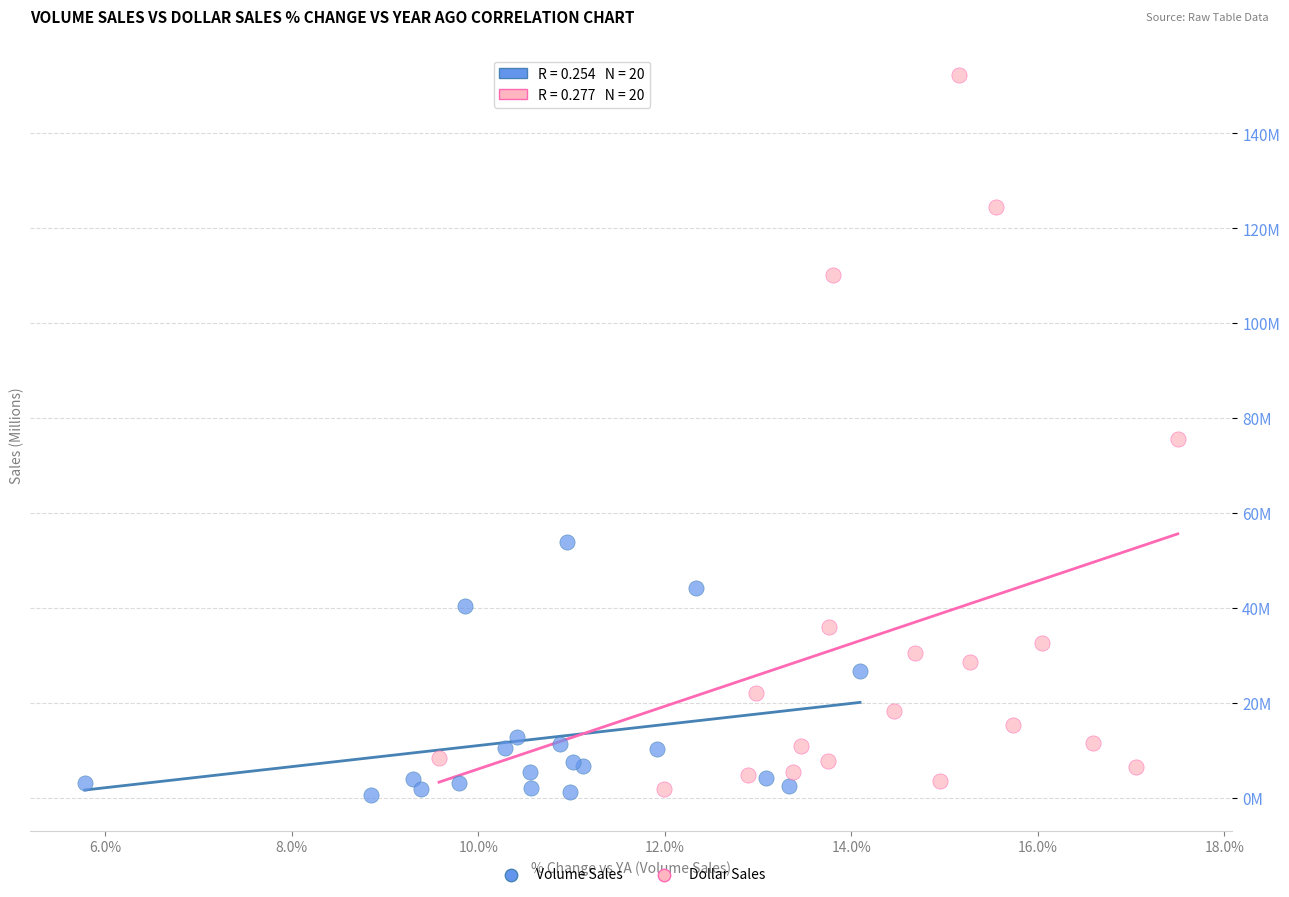

What are all the series names shown in the legend?

Volume Sales, Dollar Sales